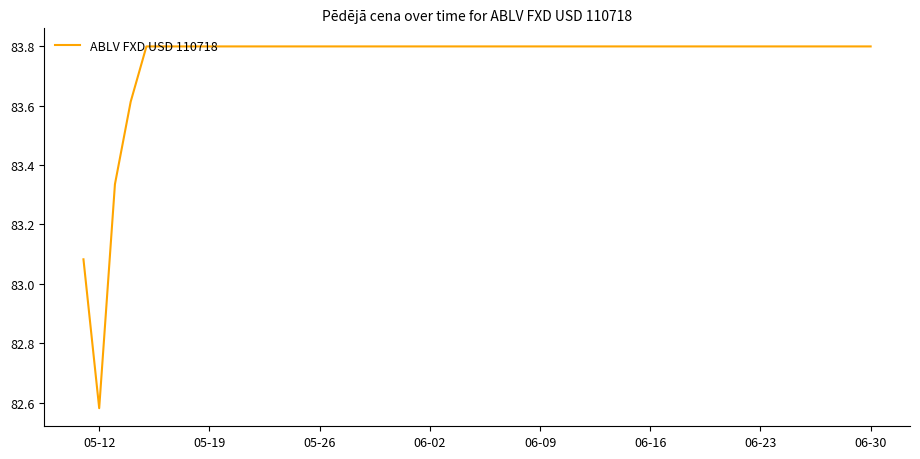

What is the difference between the second highest and second lowest values?

0.7